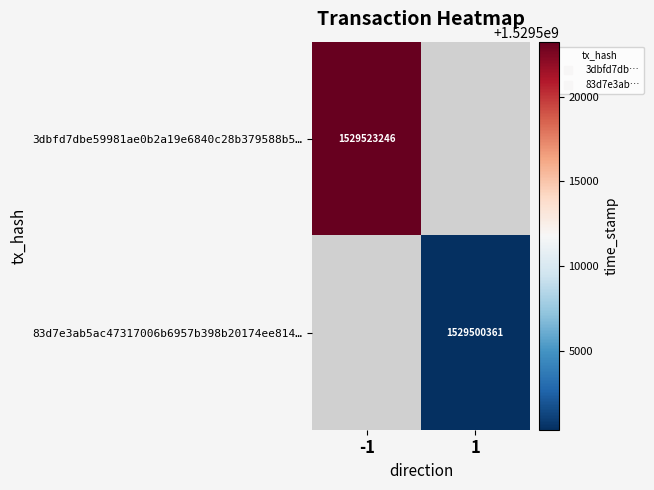

Where is 3dbfd7dbe59981ae0b2a19e6840c28b379588b5… nearest to the value 1529523246?

-1